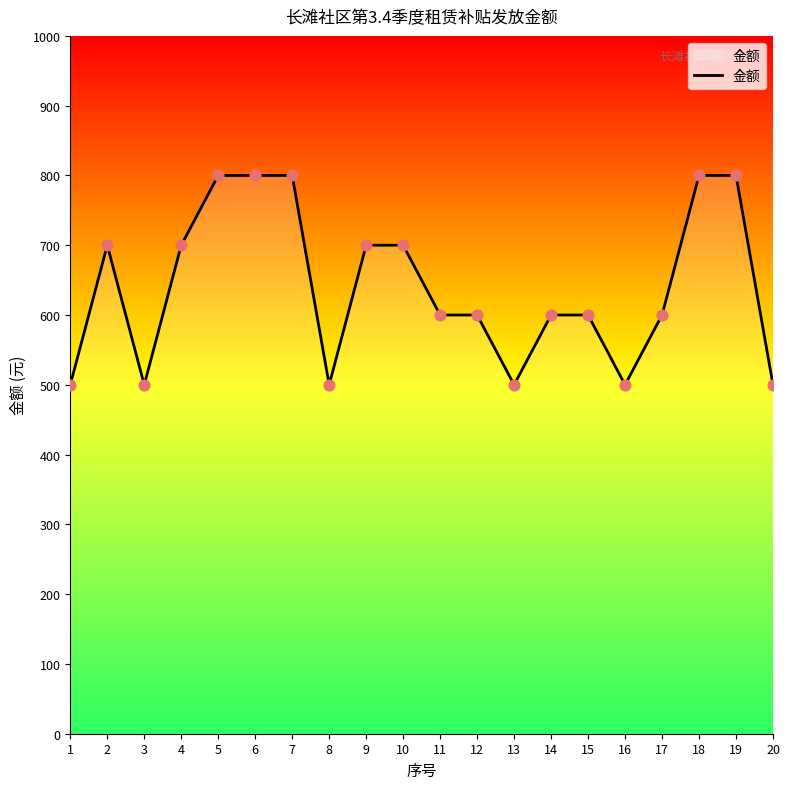

What is the change in value from 4 to 11?

-100